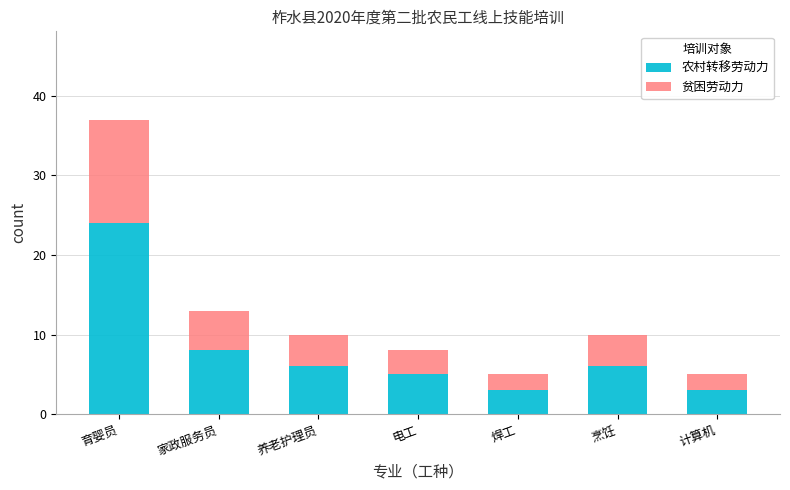

What is the highest value of the 农村转移劳动力 series?

24